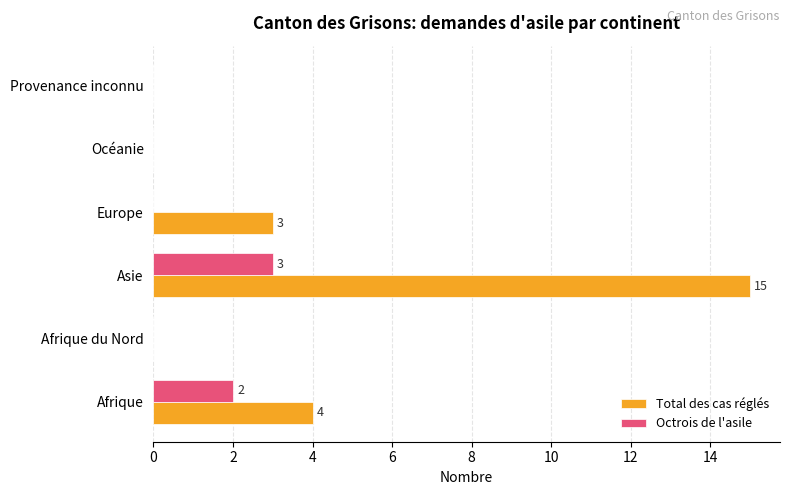

Is it true that Octrois de l'asile equals 0 at Océanie?

True